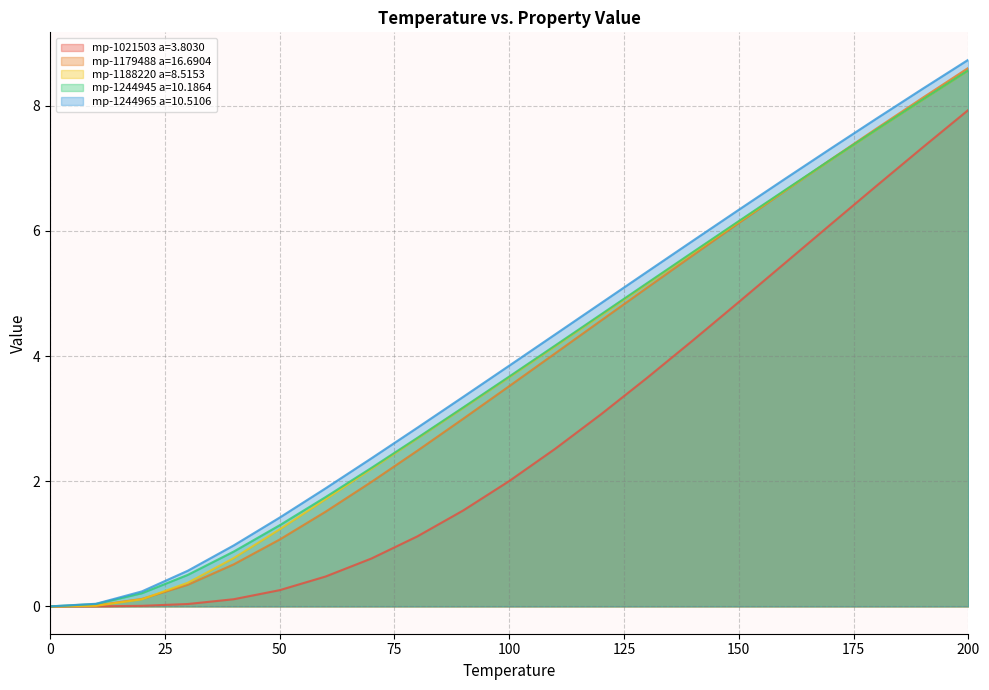

At which label does mp-1021503 a=3.8030 reach its peak?

200